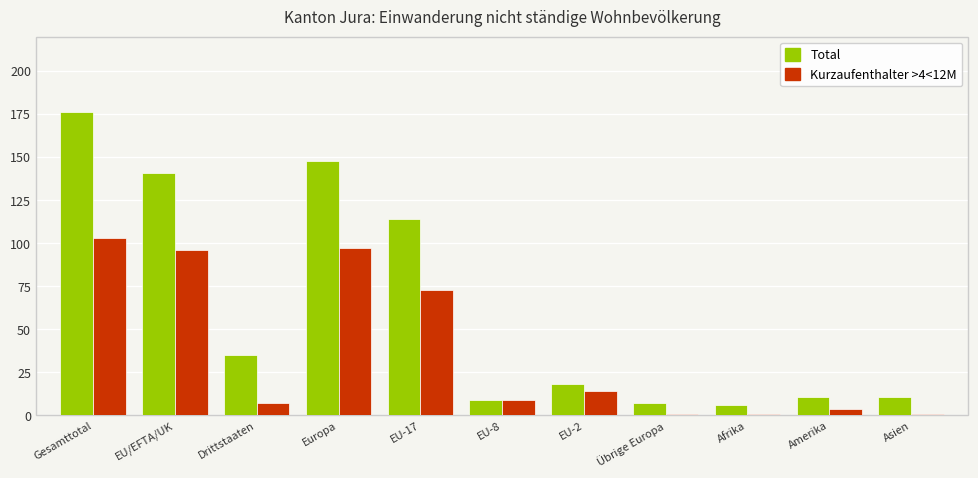

Which series changed the most between Drittstaaten and Europa?

Total